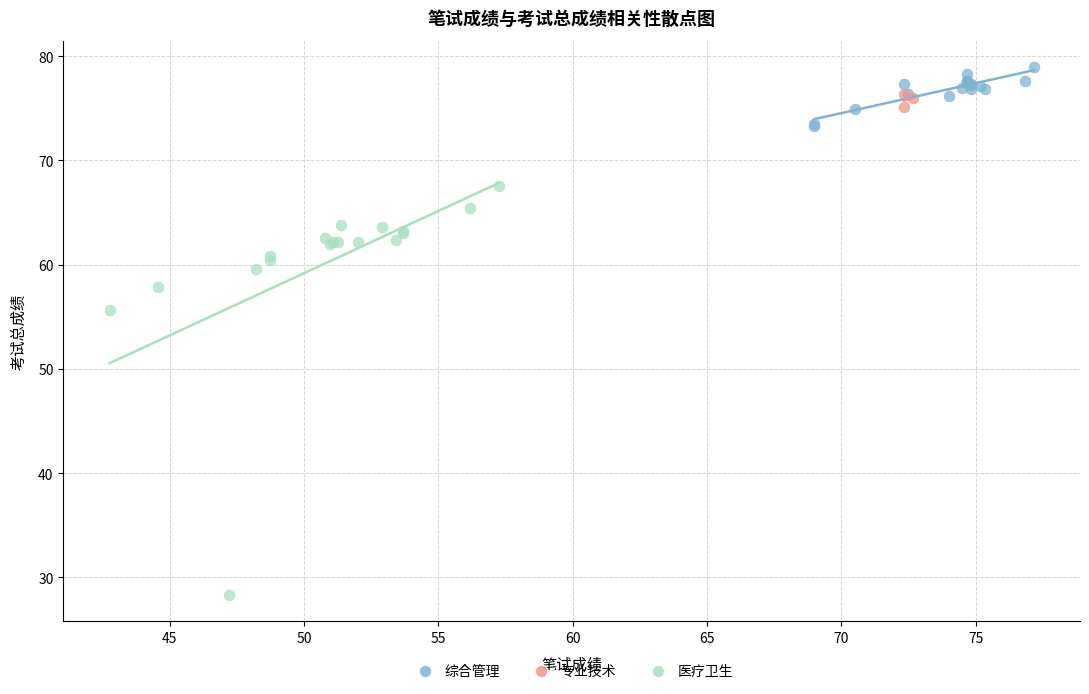

Which series has the widest spread of Y values?

医疗卫生